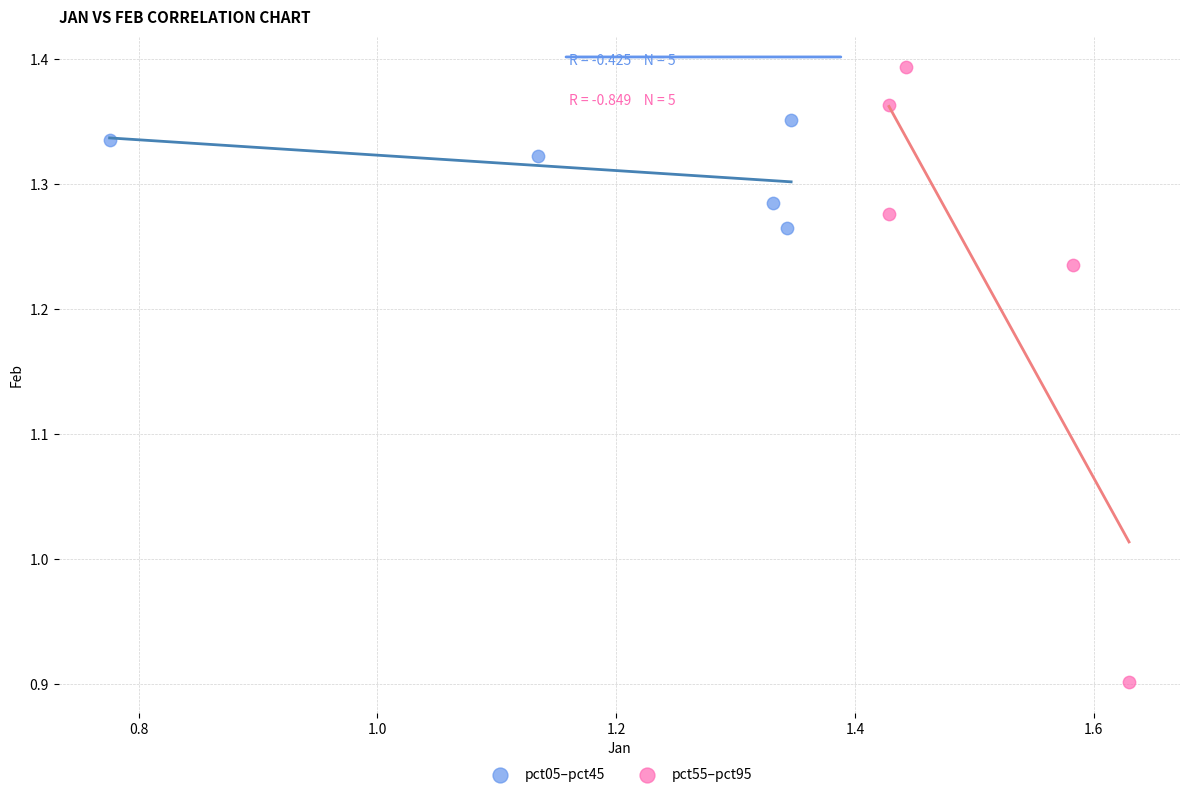

Which series has the largest Y range (max minus min)?

pct55–pct95